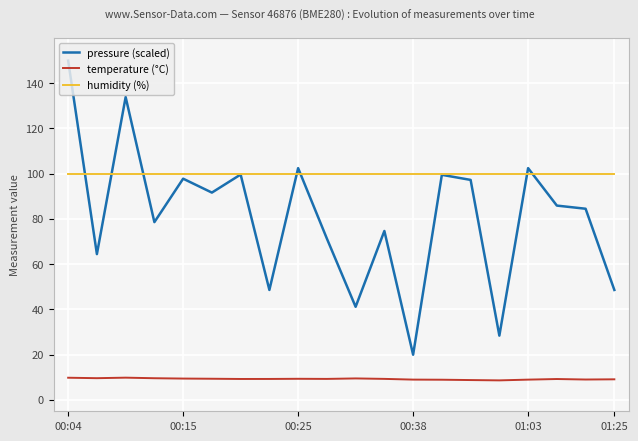

What is the highest value of the pressure (scaled) series?

150.0